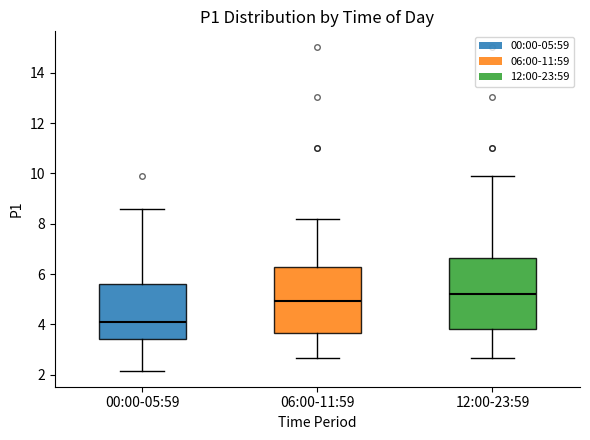

Where is the lower edge of the box for 06:00-11:59 on the y-axis? The values are not printed on the chart, so give them approximately, as read against the axis.

3.6